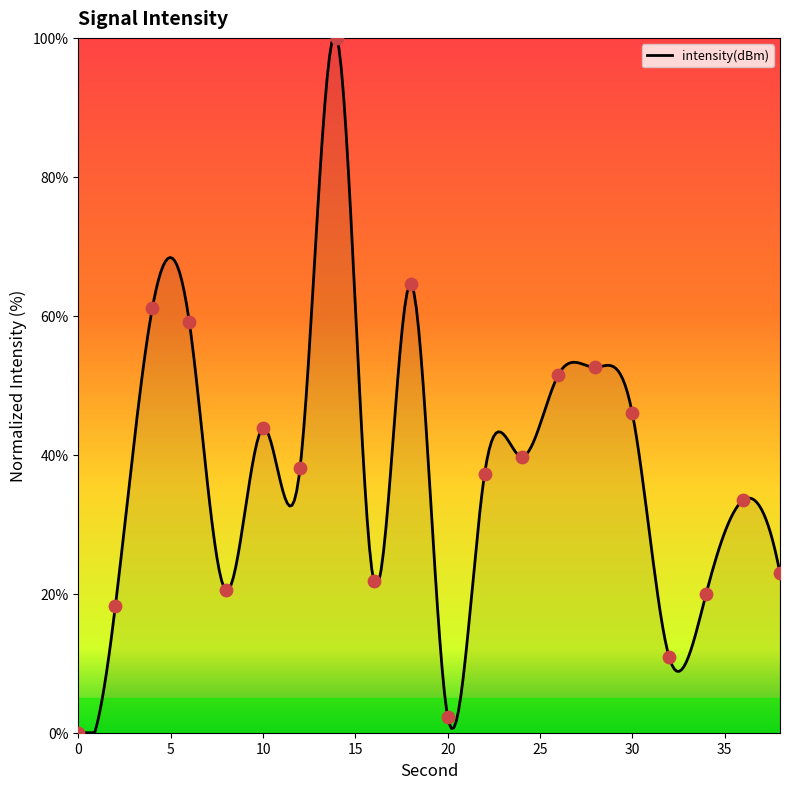

What is the ratio of the value at 4 to the value at 24?

1.5